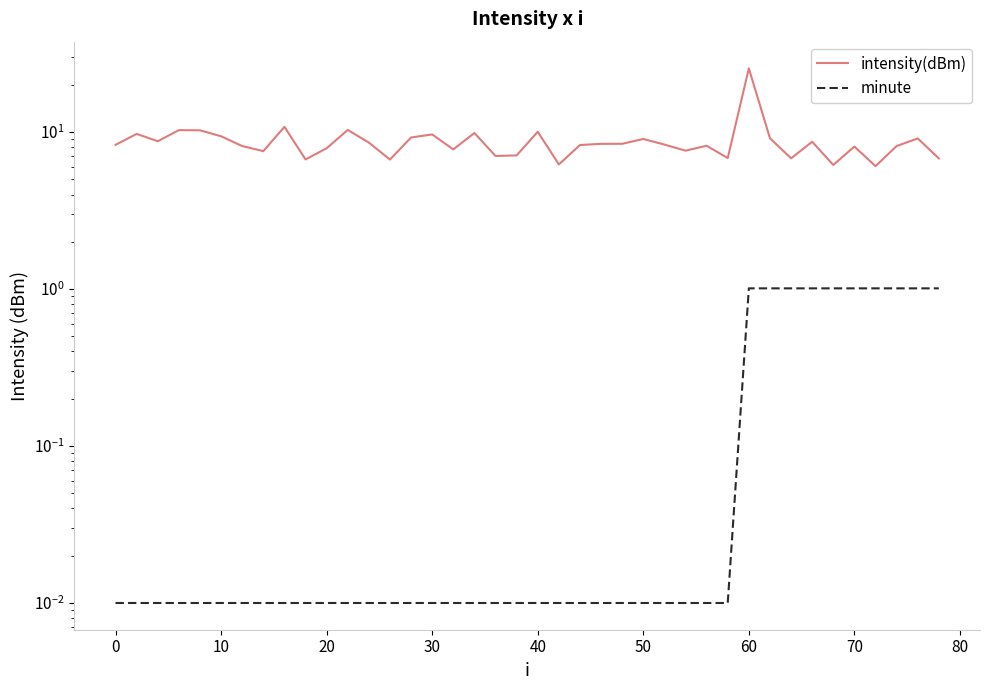

At how many categories does at least one series exceed 17?

1